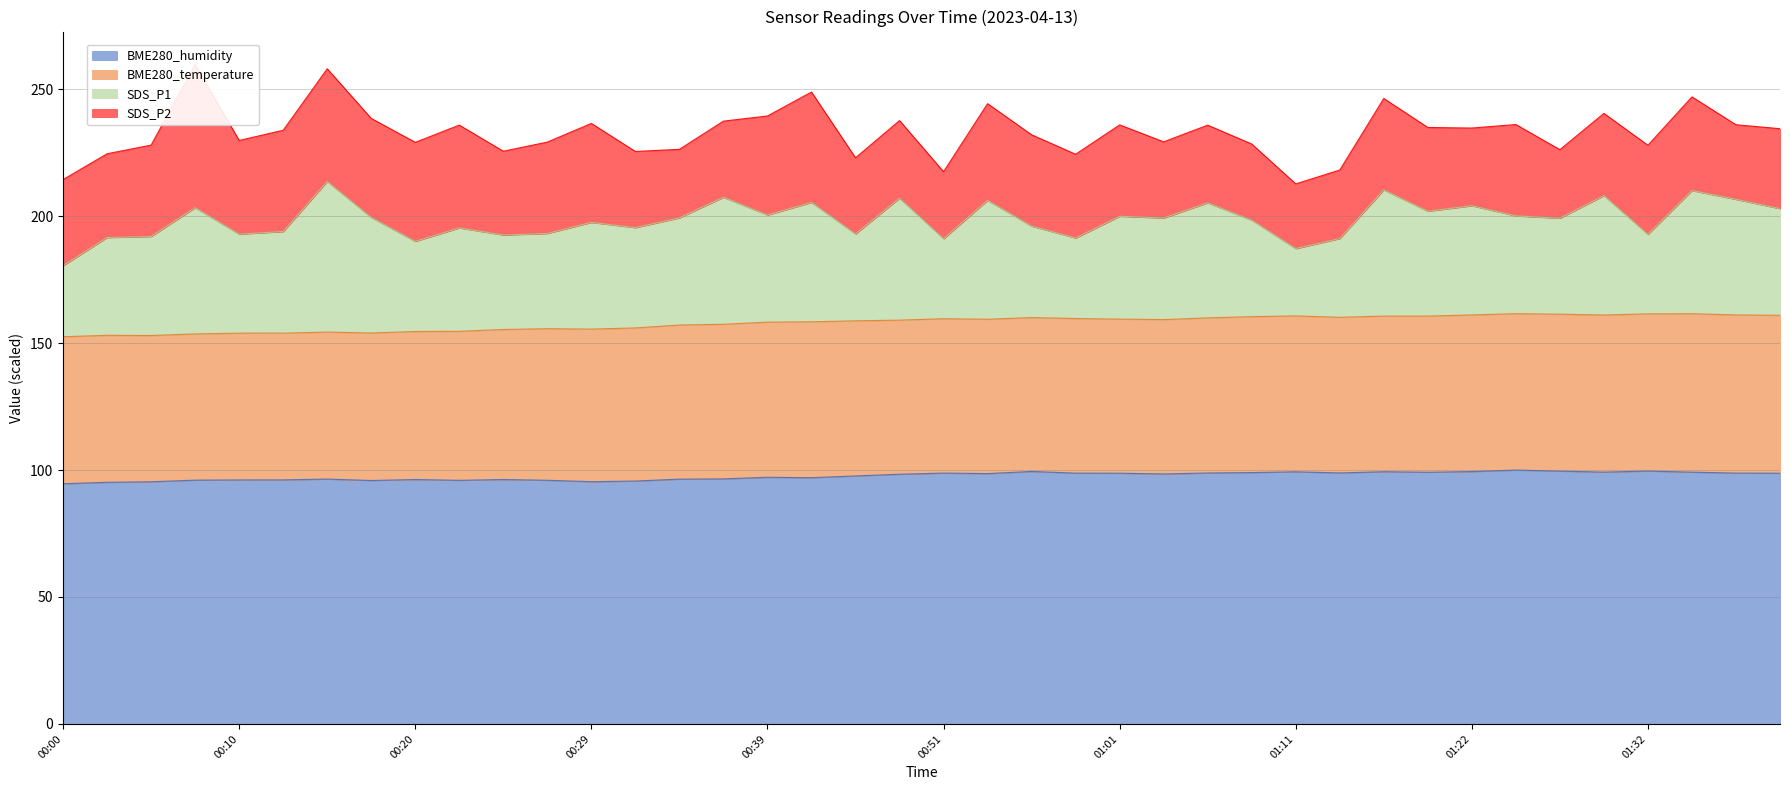

At which label does SDS_P1 reach its minimum?

01:11